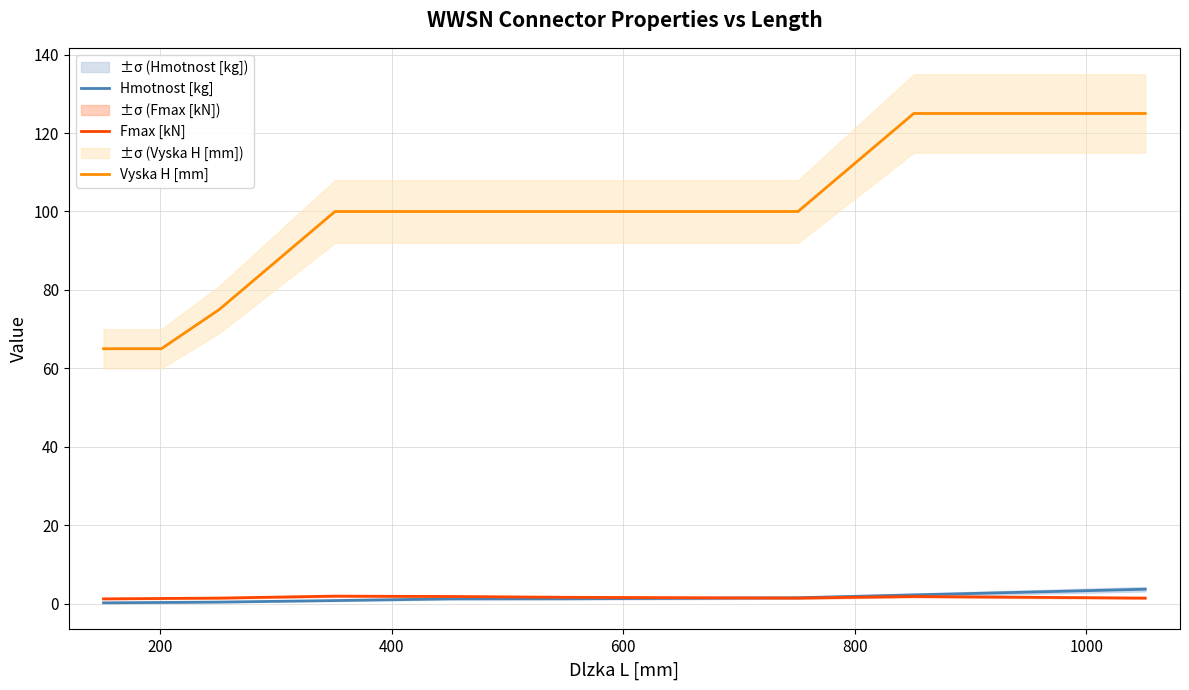

True or false: Hmotnost [kg] and Vyska H [mm] intersect in this chart.

False